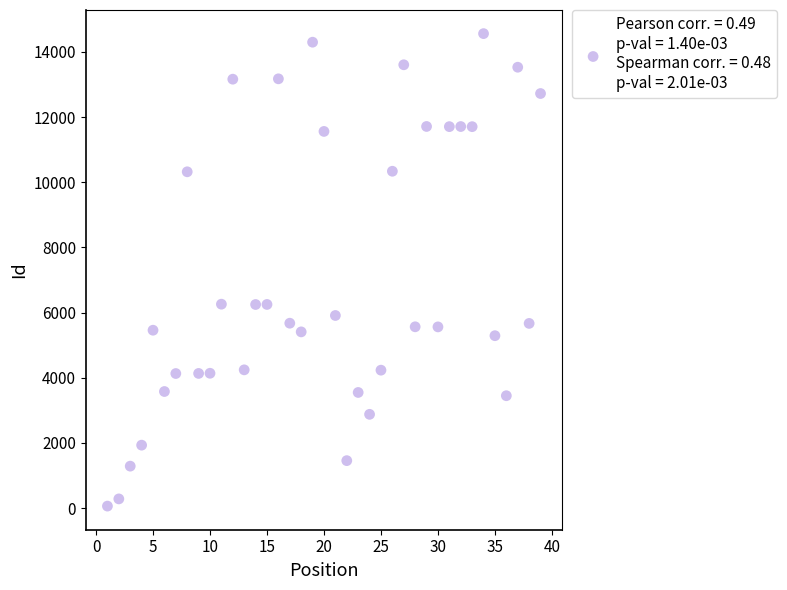

What is the range of X values (max minus min)?

38